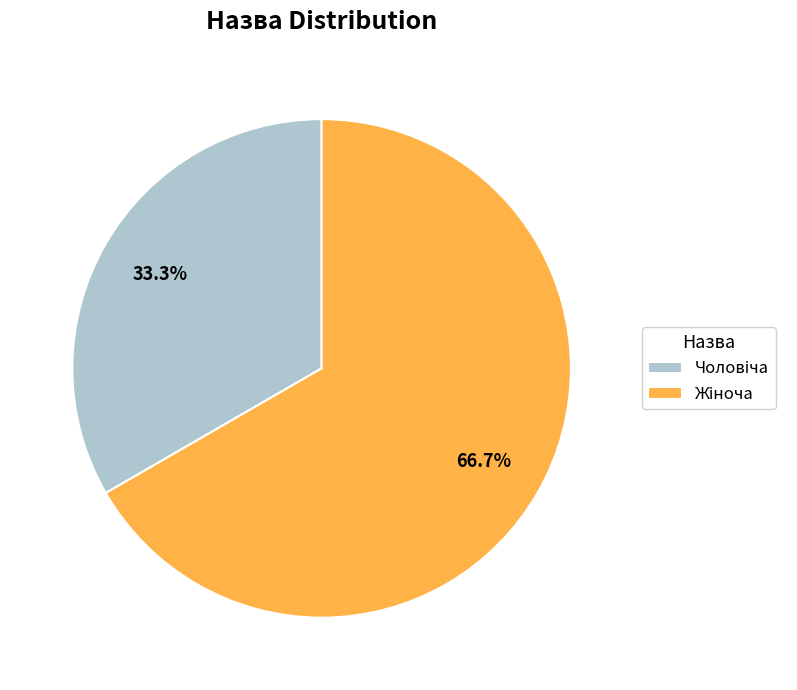

How many slices are in this pie chart?

2